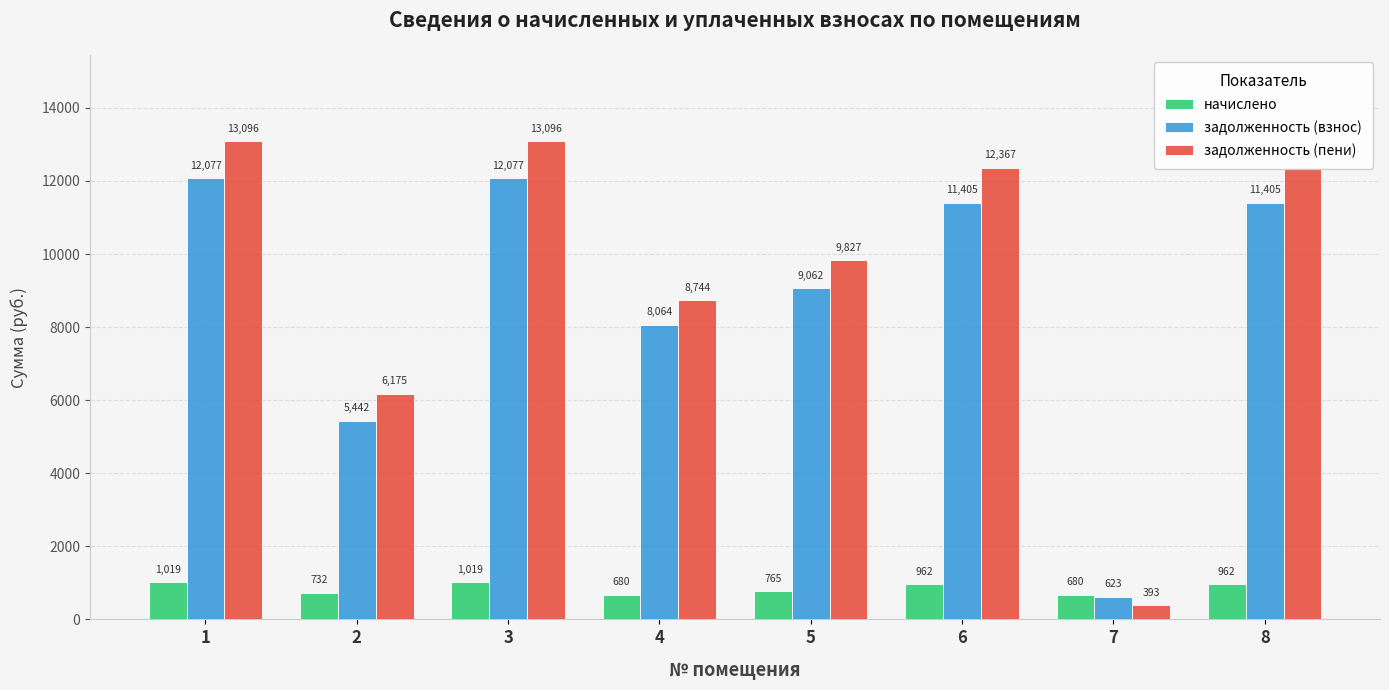

What is the difference between the maximum and minimum values in the задолженность (пени) series?

12702.4